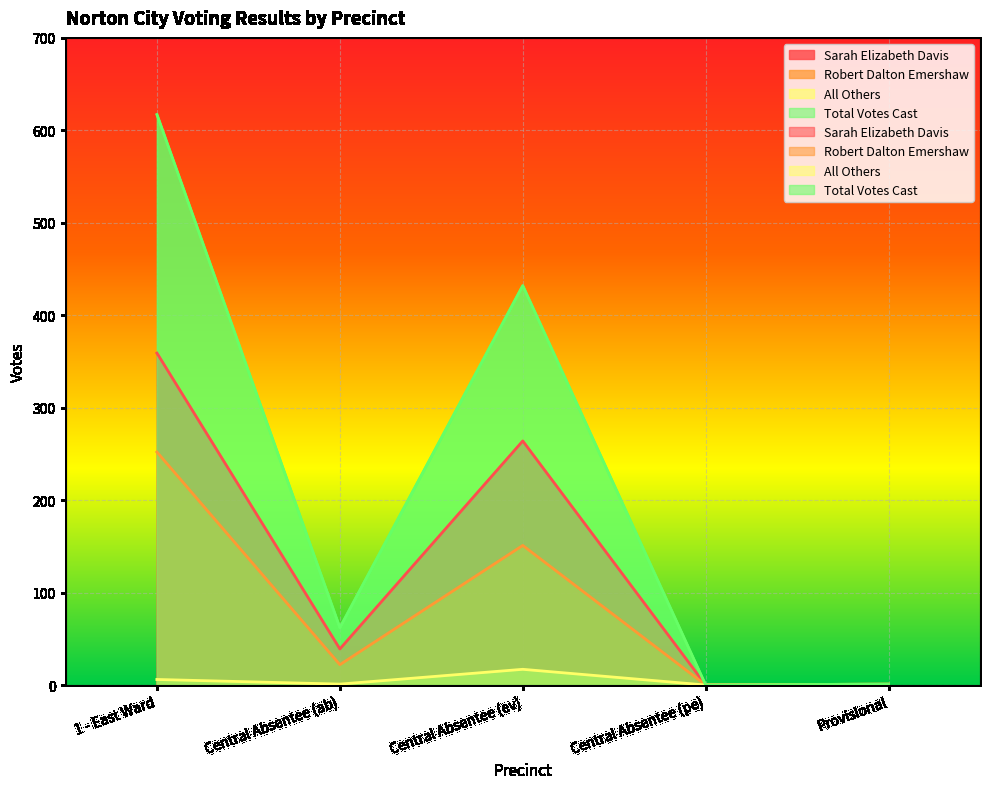

How many values in the Total Votes Cast series exceed 62?

2